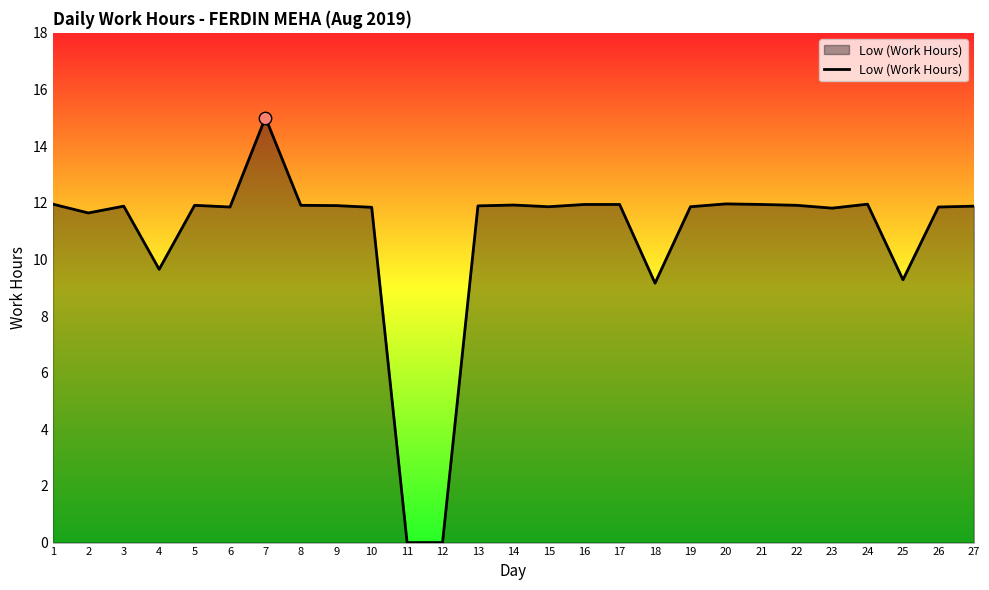

Approximately how many times larger is the value at 16 compared to 19?

1.0